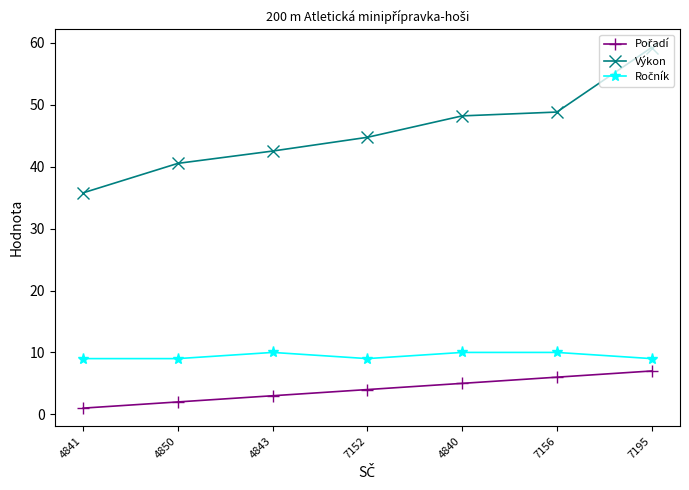

What is the average value of the Výkon series?

45.7